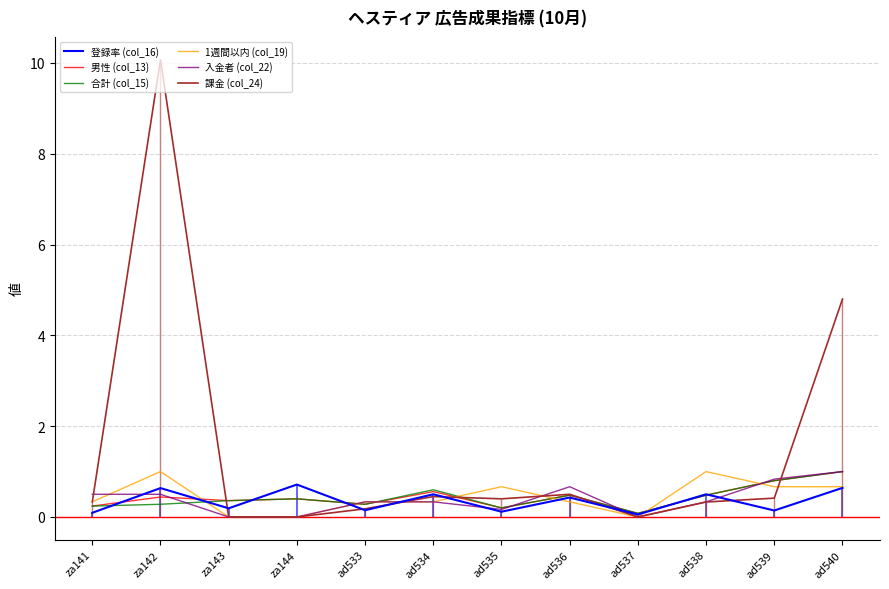

Between za143 and ad538, which series saw the biggest shift?

1週間以内 (col_19)